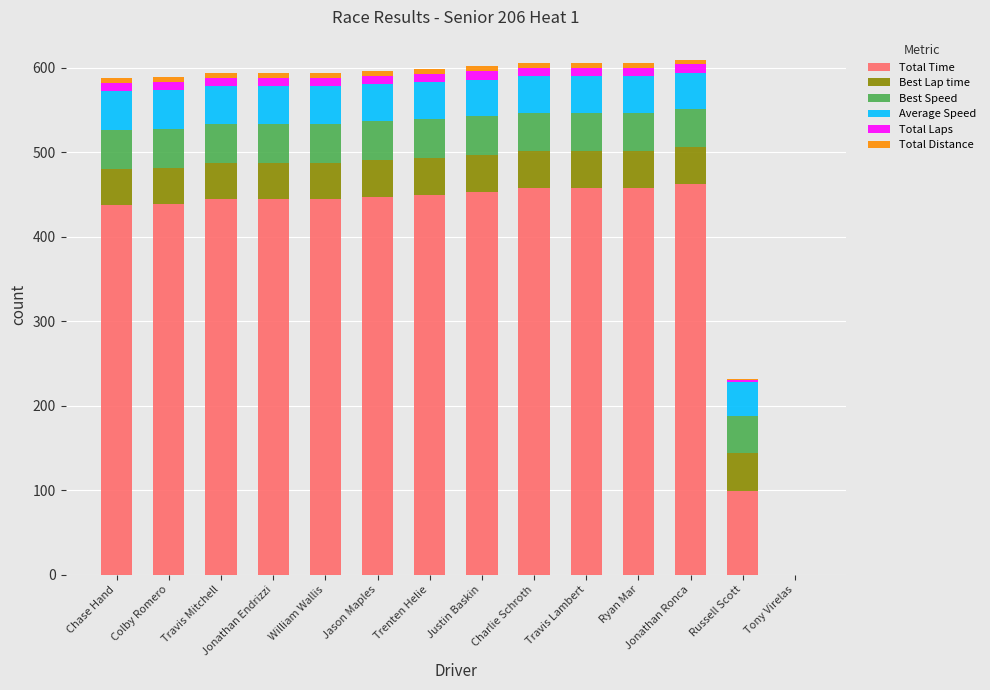

What is the sum of all Total Time values?

5492.9